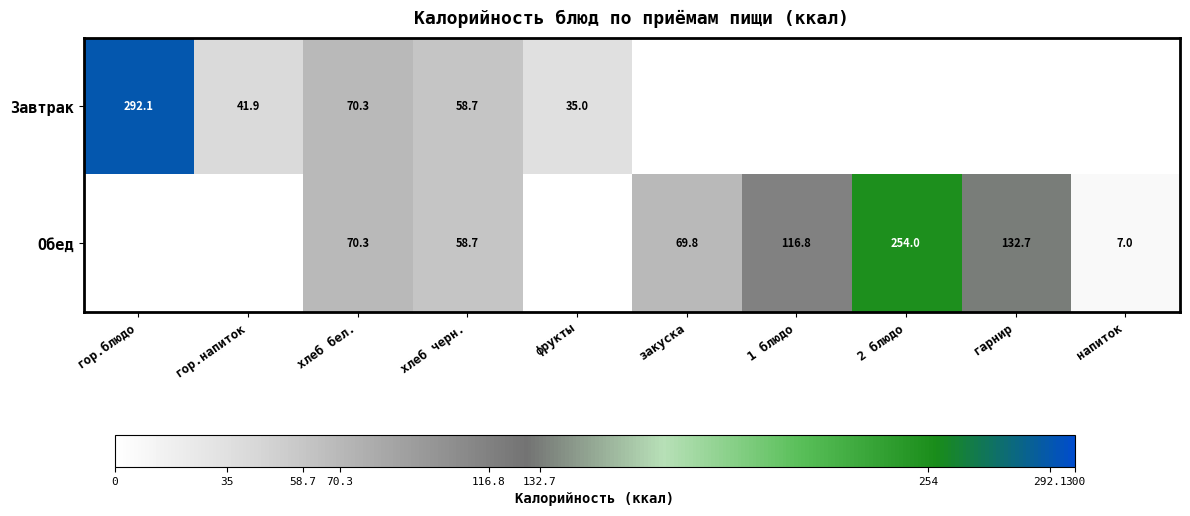

Is the value of Обед at 1 блюдо greater than the value of Завтрак at гор.блюдо?

No